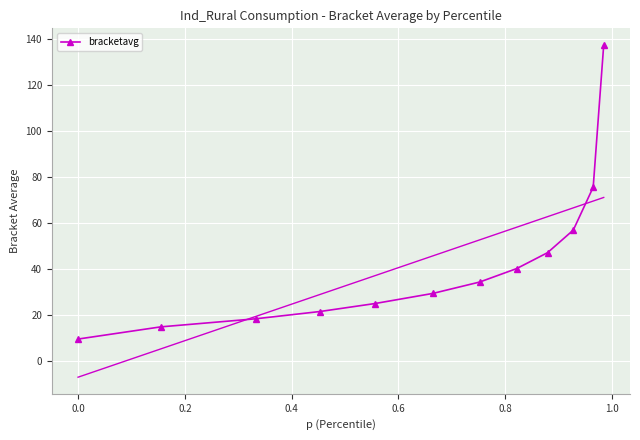

Reading left to right, list all the values displayed in this chart.

9.6	14.9	18.4	21.6	25.0	29.5	34.4	40.3	47.2	57.0	75.7	137.6